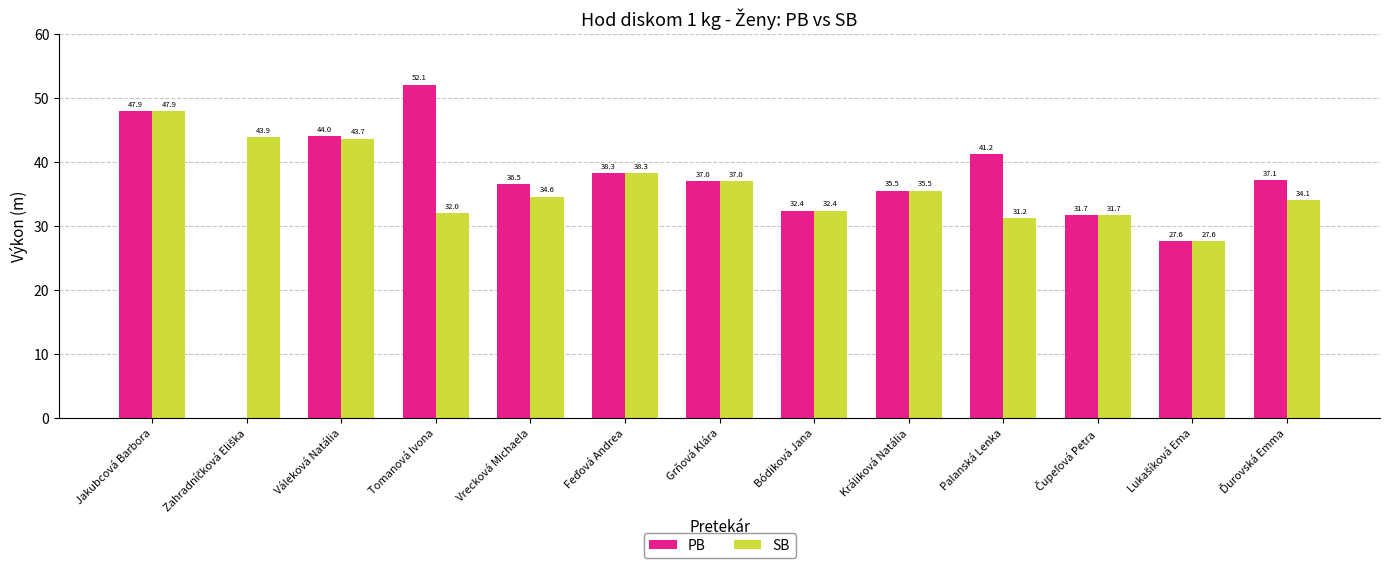

What is the sum of all SB values?

469.8